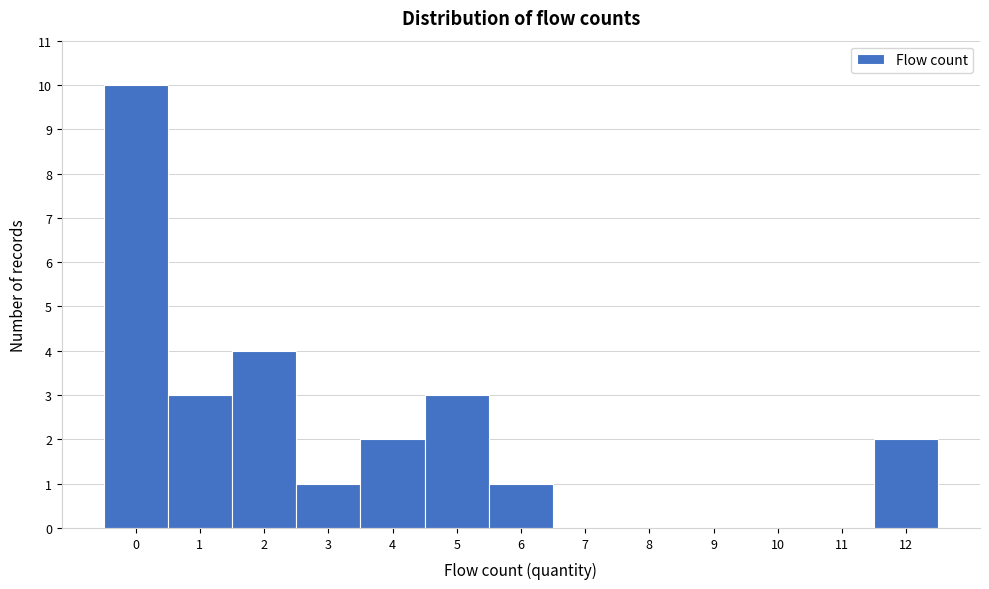

Reading left to right, list every bar in this chart as the range it spans on the x-axis followed by its height. The values are not printed on the chart, so give them approximately, as read against the axis.

-0.5 to 0.5: 10
0.5 to 1.5: 3
1.5 to 2.5: 4
2.5 to 3.5: 1
3.5 to 4.5: 2
4.5 to 5.5: 3
5.5 to 6.5: 1
6.5 to 7.5: 0
7.5 to 8.5: 0
8.5 to 9.5: 0
9.5 to 10.5: 0
10.5 to 11.5: 0
11.5 to 12.5: 2